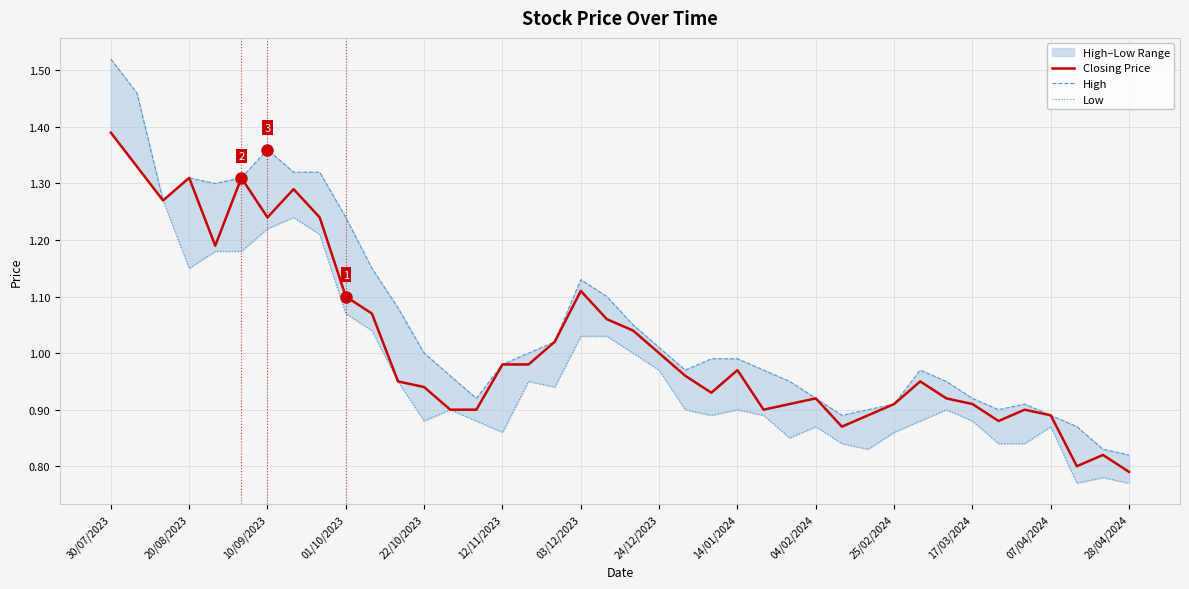

At which label does High reach its peak?

30/07/2023